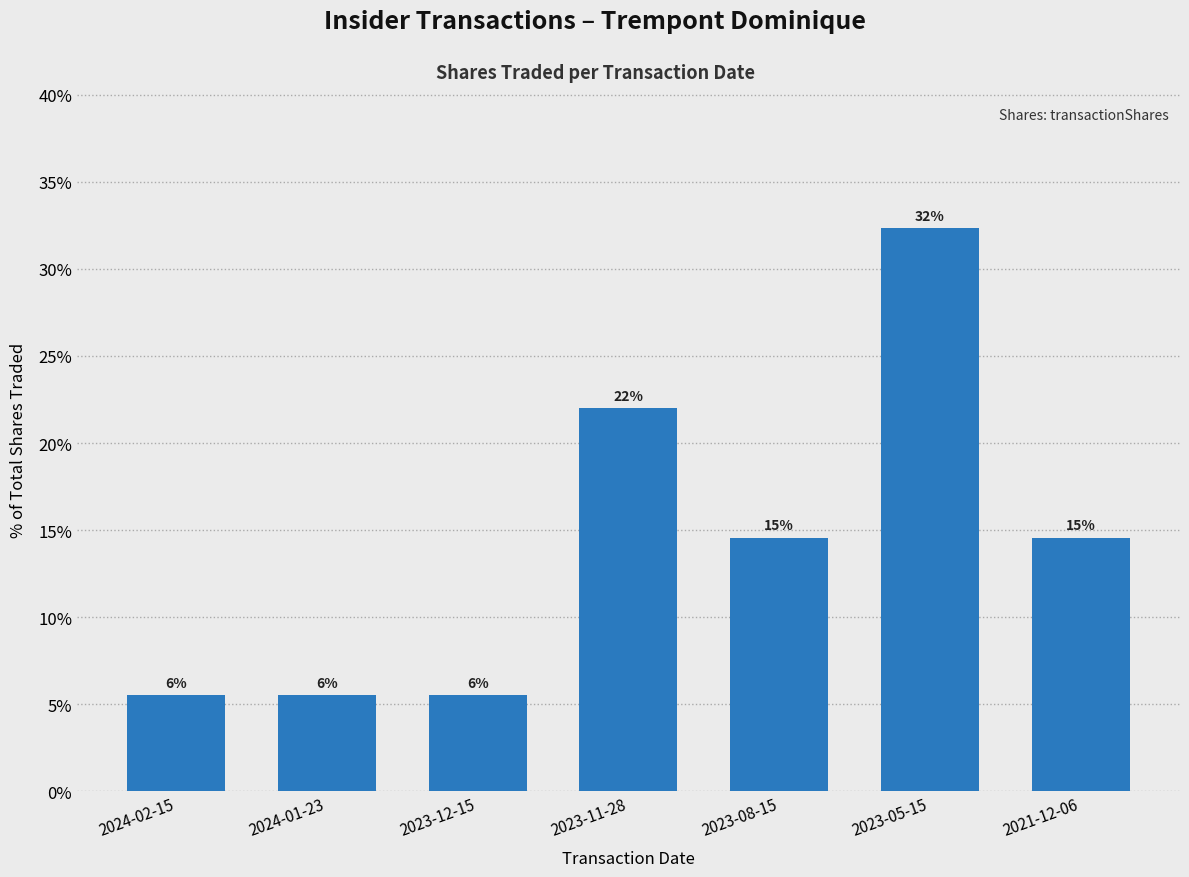

Are the bars horizontal?

No